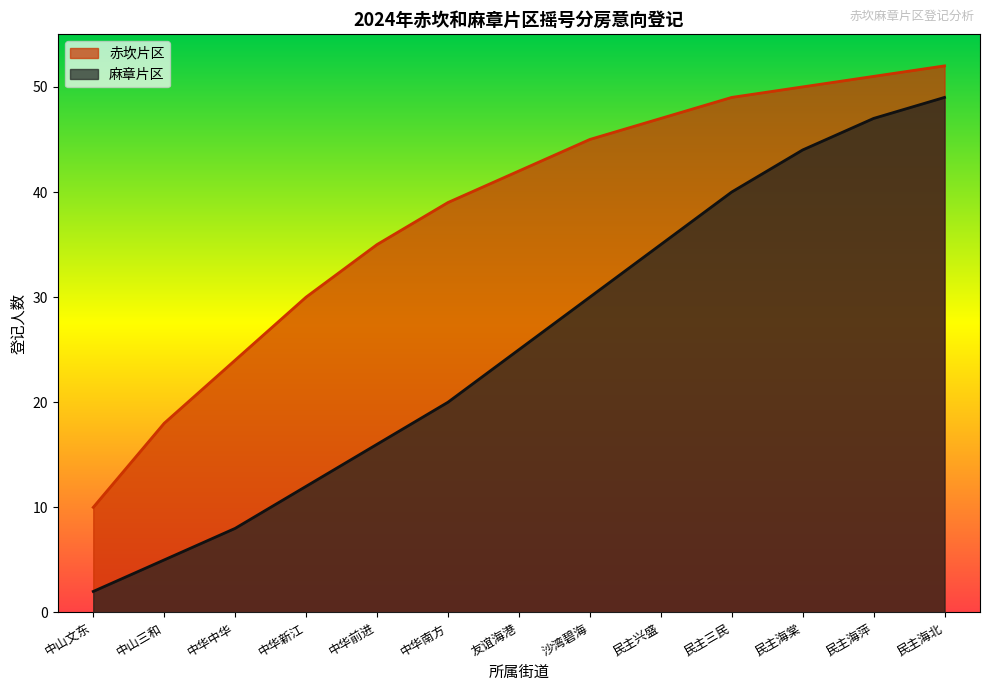

Does the chart have visible grid lines?

No